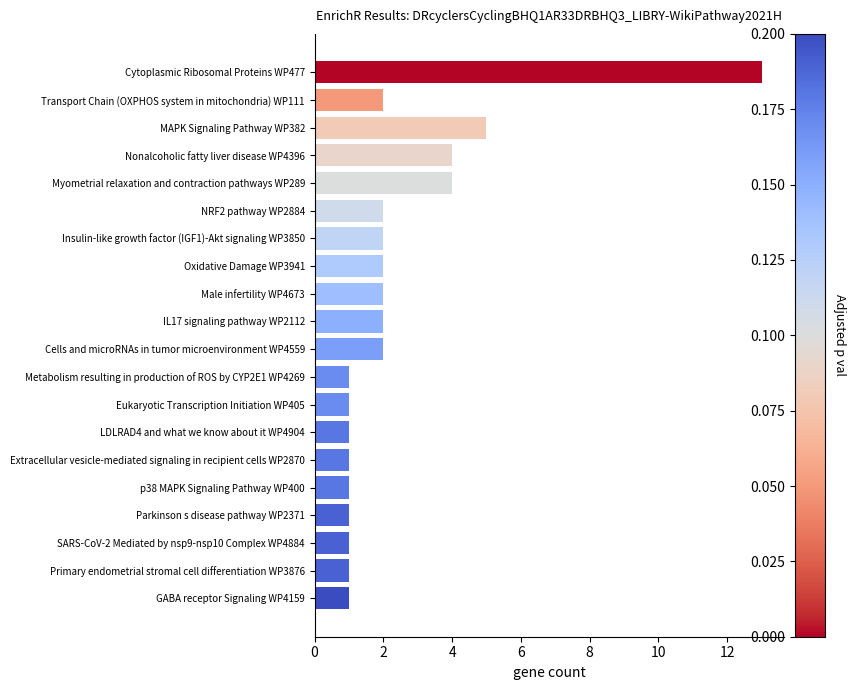

What is the greatest value displayed?

13